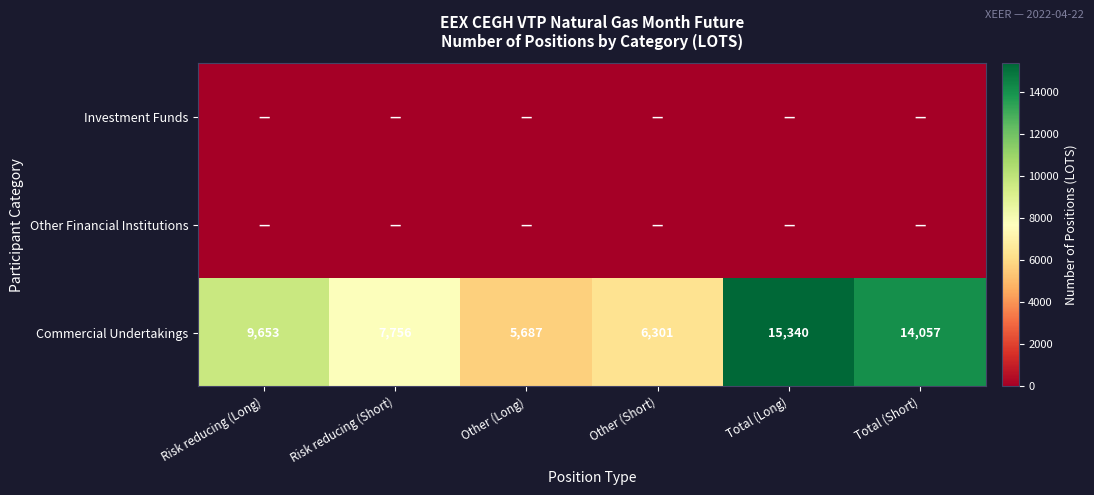

List the labels in order of Commercial Undertakings value, smallest first.

Other (Long), Other (Short), Risk reducing (Short), Risk reducing (Long), Total (Short), Total (Long)